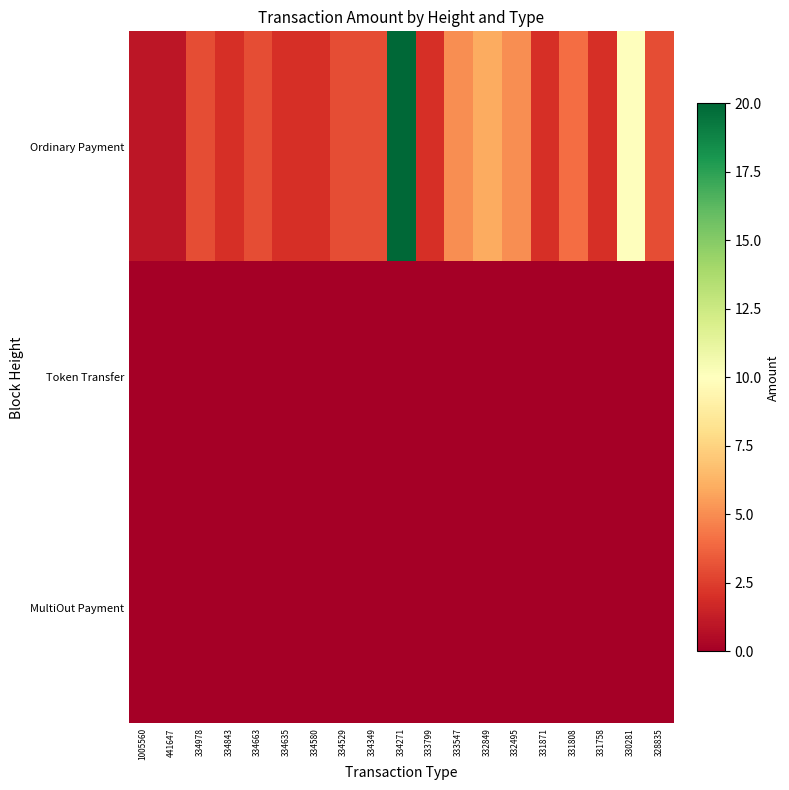

Which series has the widest spread of values?

Ordinary Payment